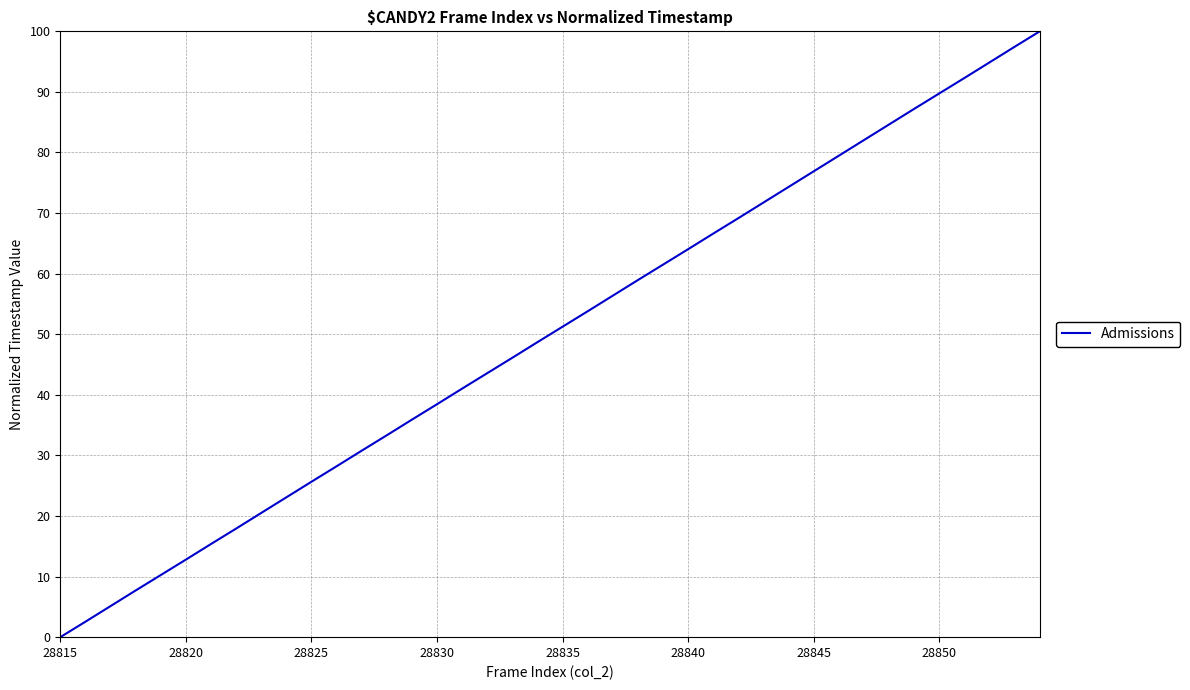

Is this an area chart (filled region under the line)?

No